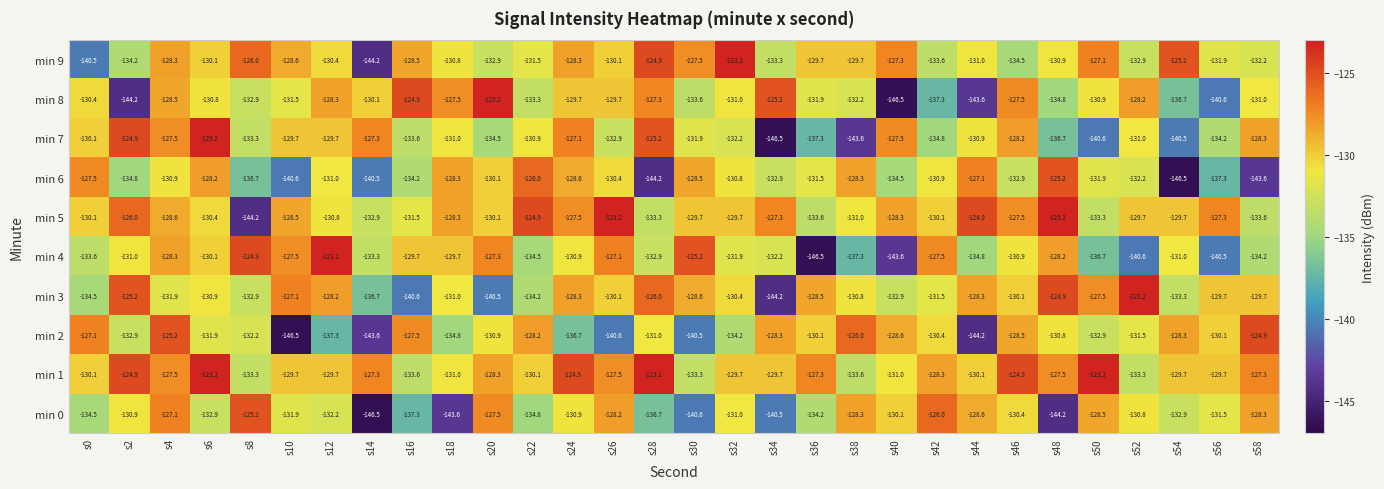

At which category is the sum across all series the highest?

s4